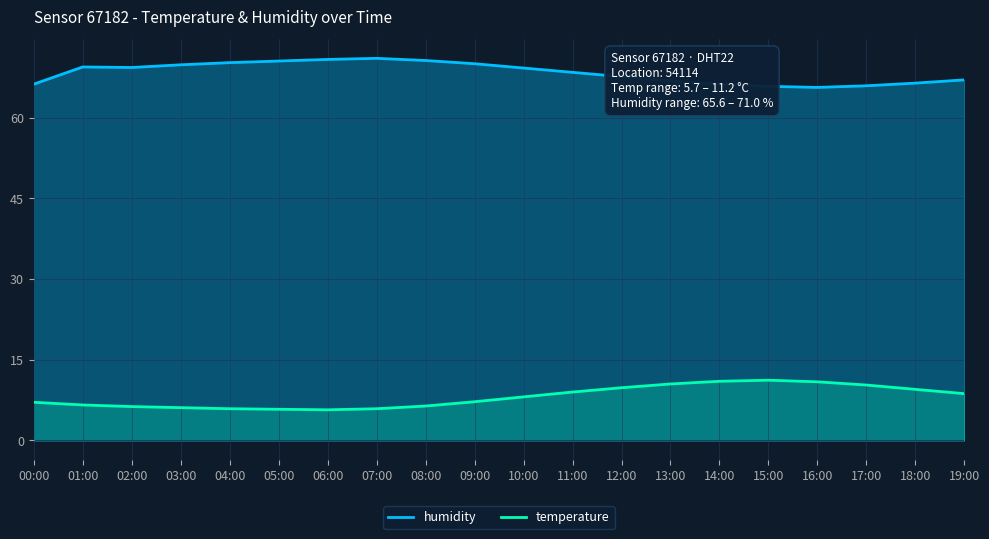

At 10:00, list the series in order from smallest to largest.

temperature, humidity